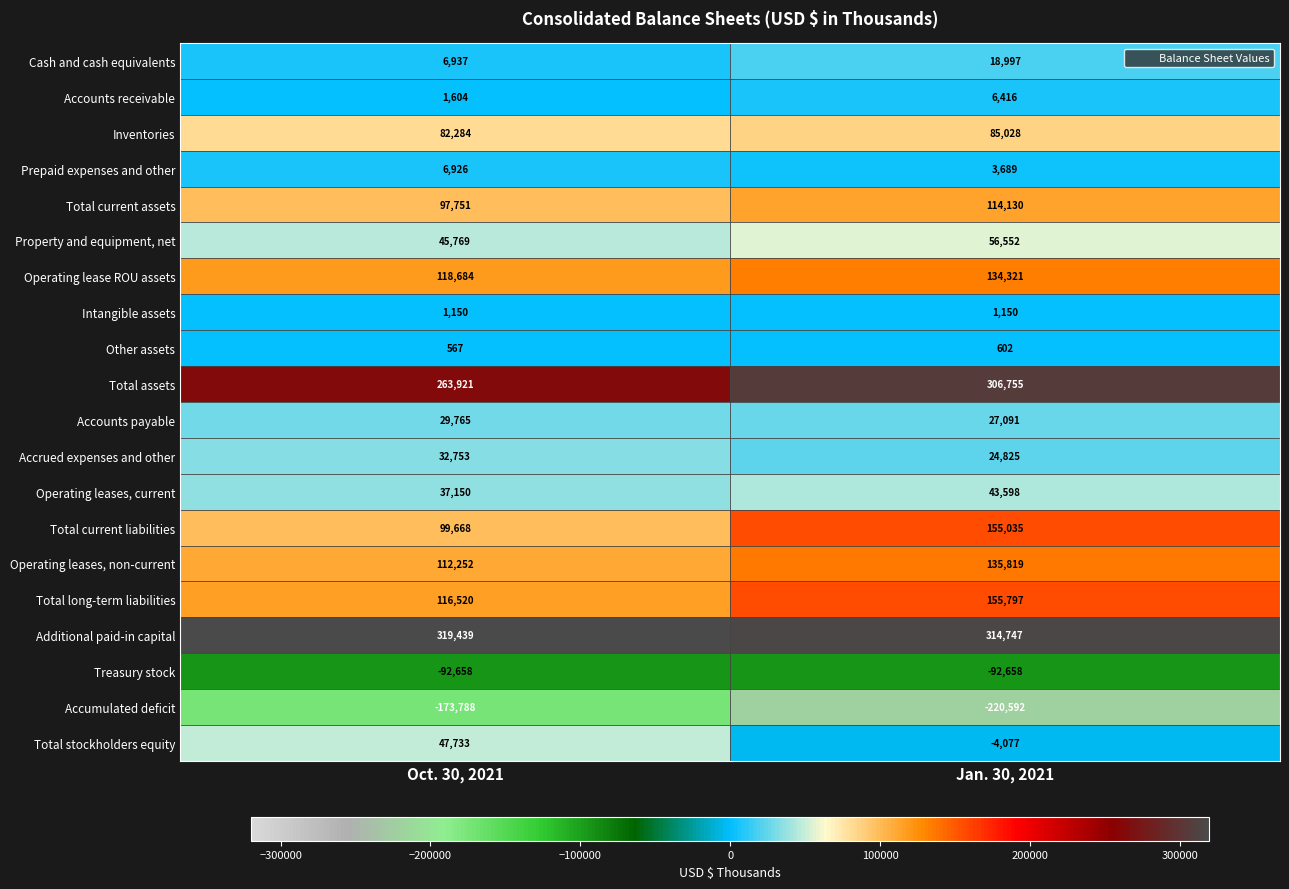

Rank the series at Oct. 30, 2021 from lowest to highest value.

Accumulated deficit, Treasury stock, Other assets, Intangible assets, Accounts receivable, Prepaid expenses and other, Cash and cash equivalents, Accounts payable, Accrued expenses and other, Operating leases, current, Property and equipment, net, Total stockholders equity, Inventories, Total current assets, Total current liabilities, Operating leases, non-current, Total long-term liabilities, Operating lease ROU assets, Total assets, Additional paid-in capital